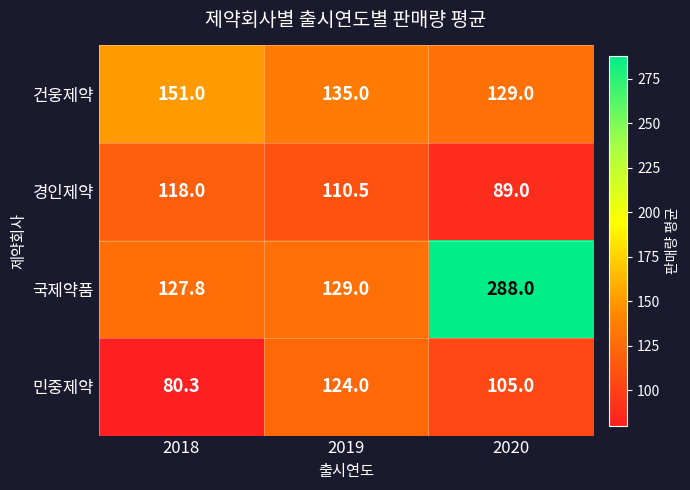

What is the difference between the second highest and minimum values in the 건웅제약 series?

6.0